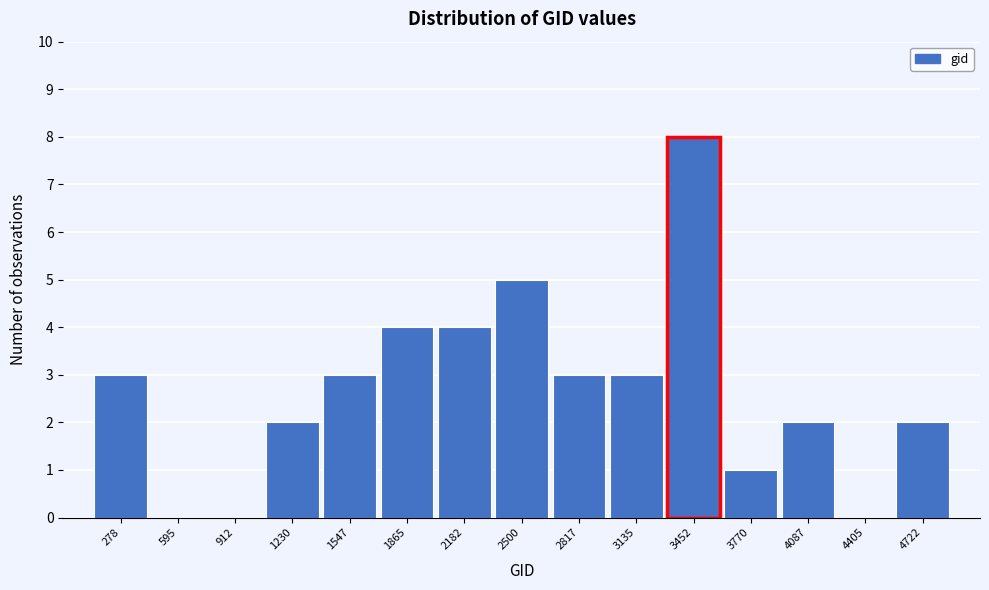

Reading left to right, extract all data points from this chart.

278=3	595=0	912=0	1230=2	1547=3	1865=4	2182=4	2500=5	2817=3	3135=3	3452=8	3770=1	4087=2	4405=0	4722=2